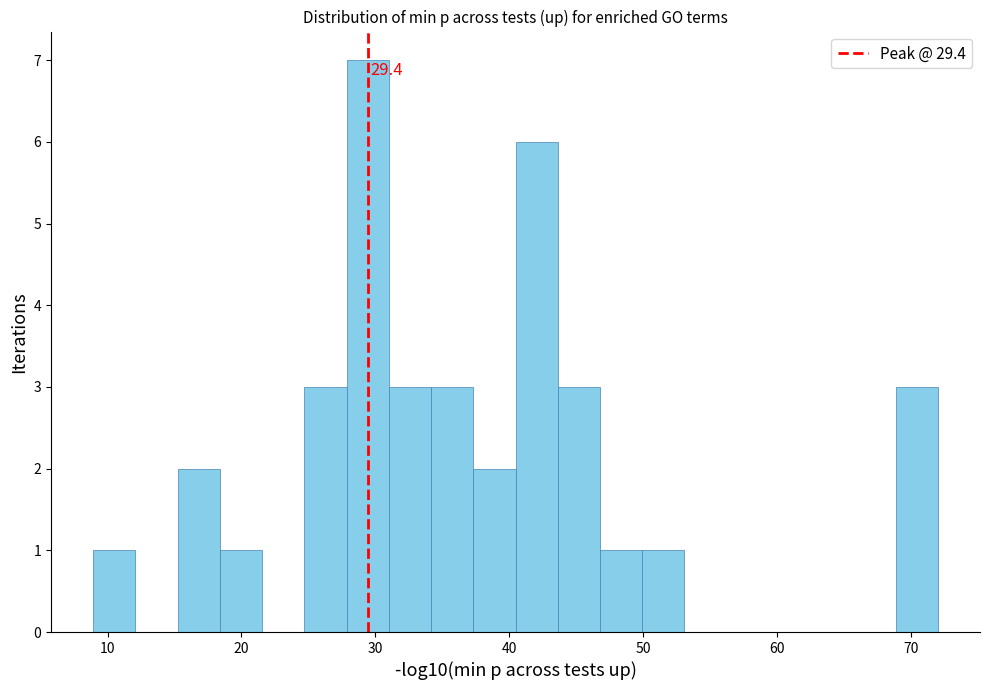

Around what value on the x-axis is the tallest bar? Give the approximate position of its centre, as read against the axis.

29